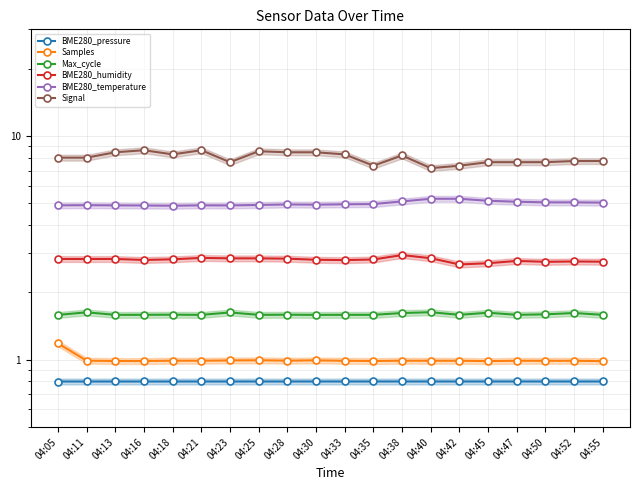

Between 04:21 and 04:30, which series saw the biggest shift?

Signal